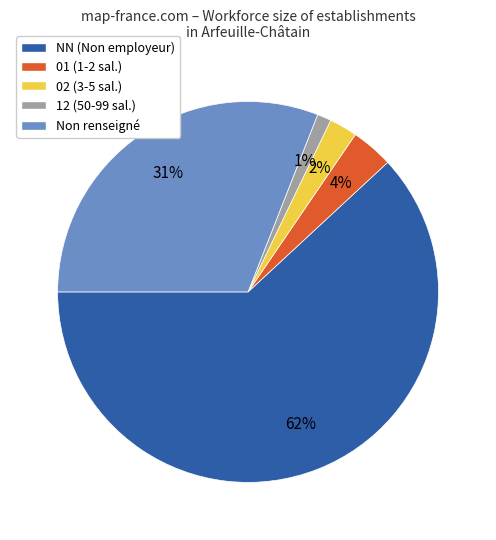

To the nearest percent, what percentage of the pie is 02 (3-5 sal.)?

2%